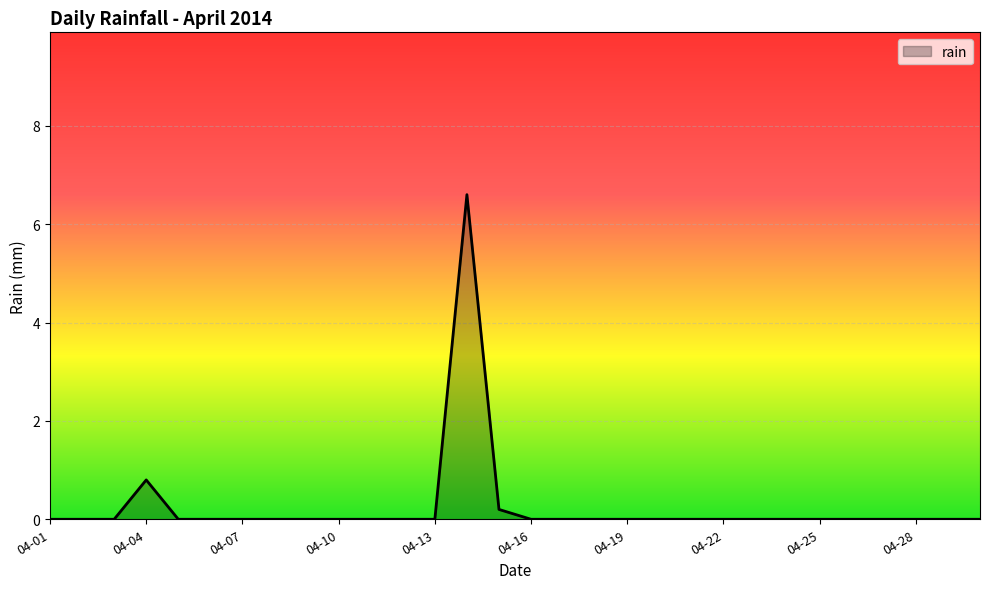

What is the average value?

0.3